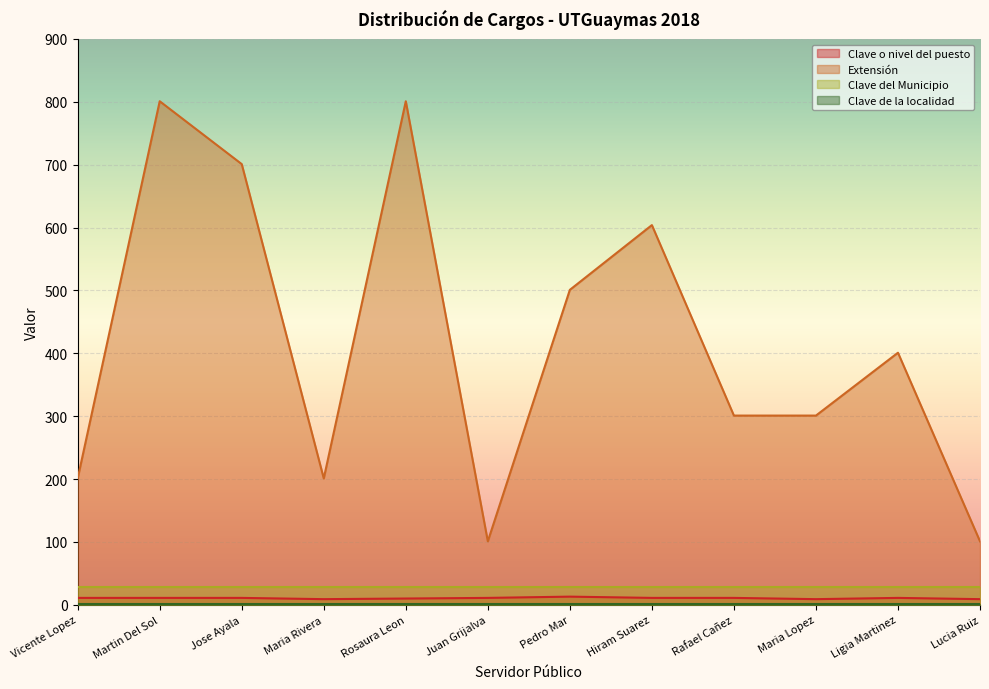

The value of Extensión at Hiram Suarez is 604. True or false?

True